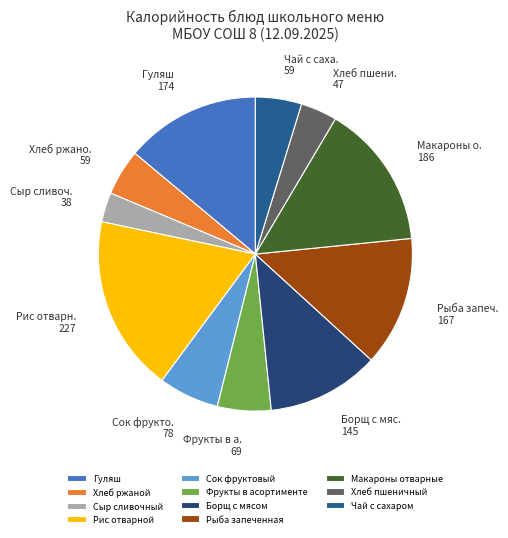

Is there any slice that represents more than half of the pie?

No